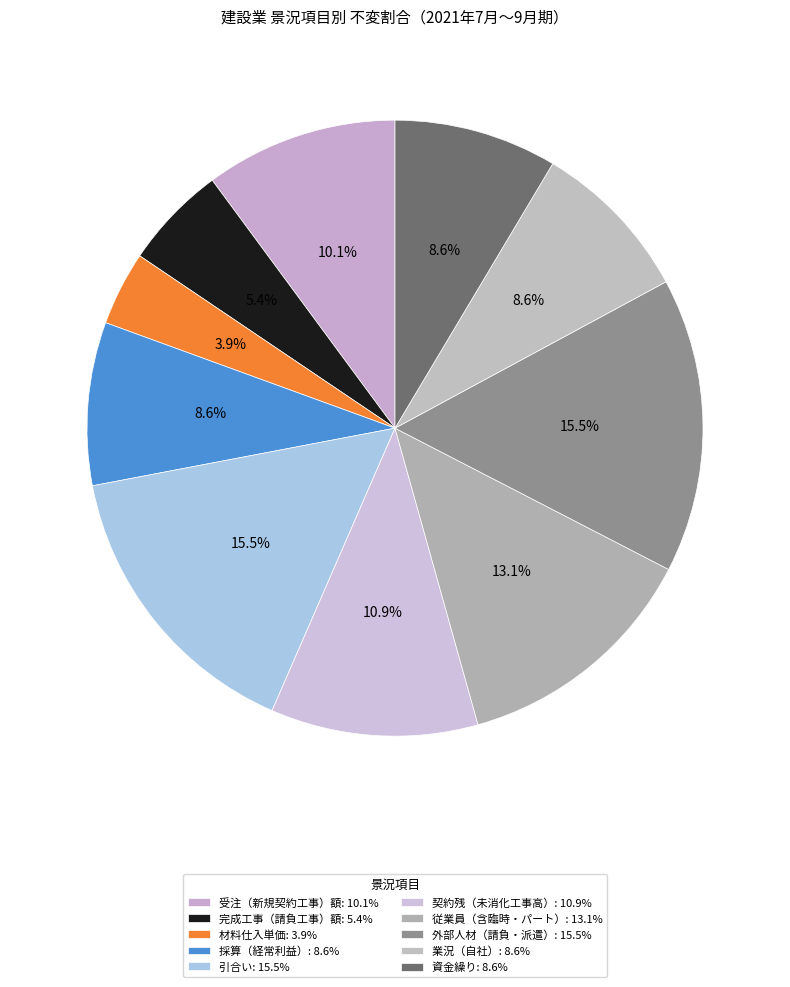

What is the smallest slice in the pie chart?

材料仕入単価